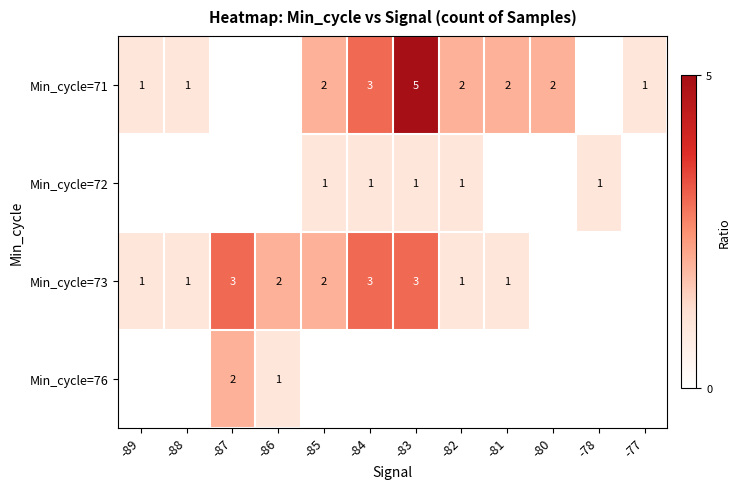

Is it true that Min_cycle=71 equals 1 at -80?

False